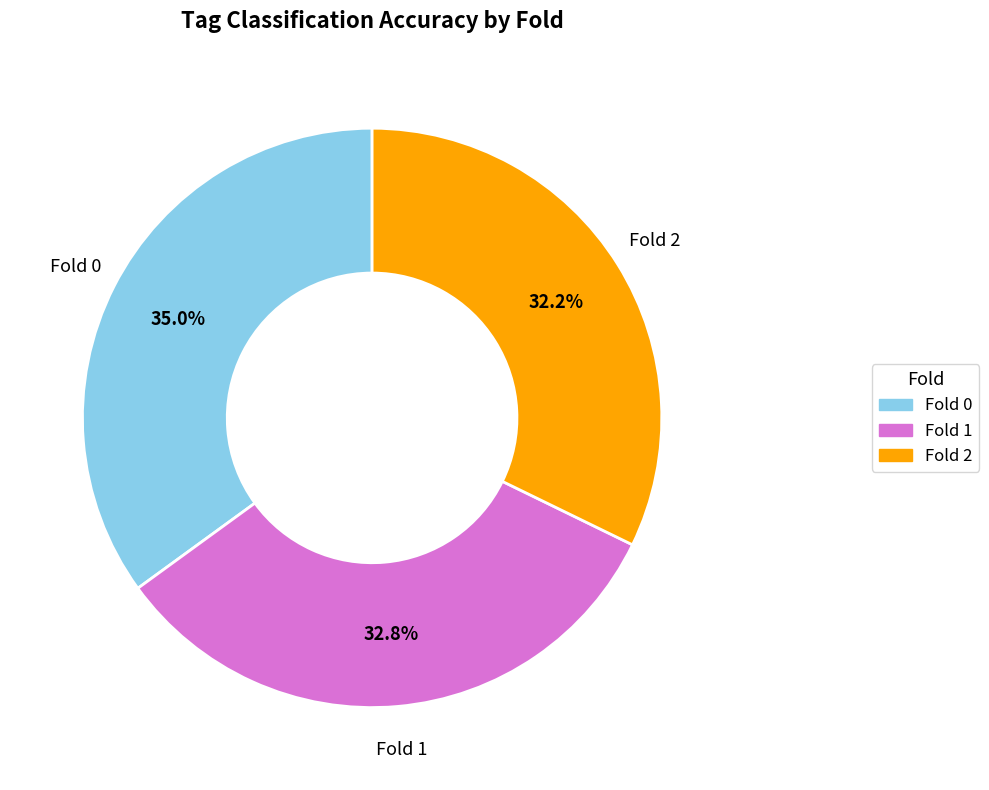

How many slices are in this pie chart?

3